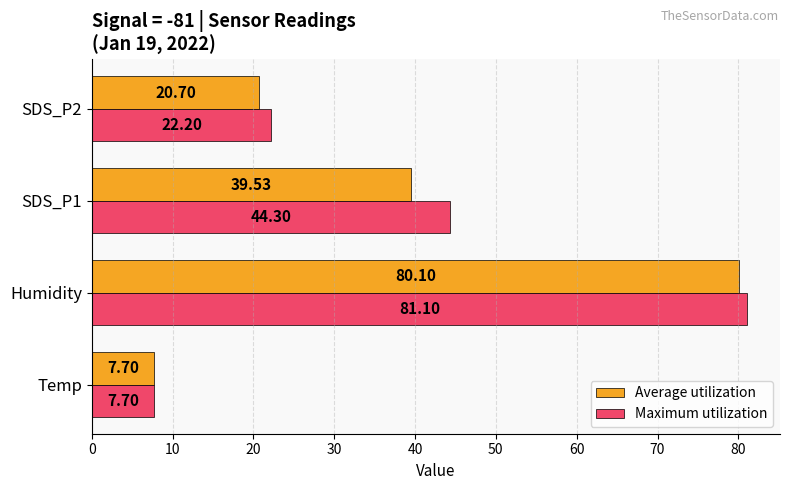

Count the number of categories in the chart.

4